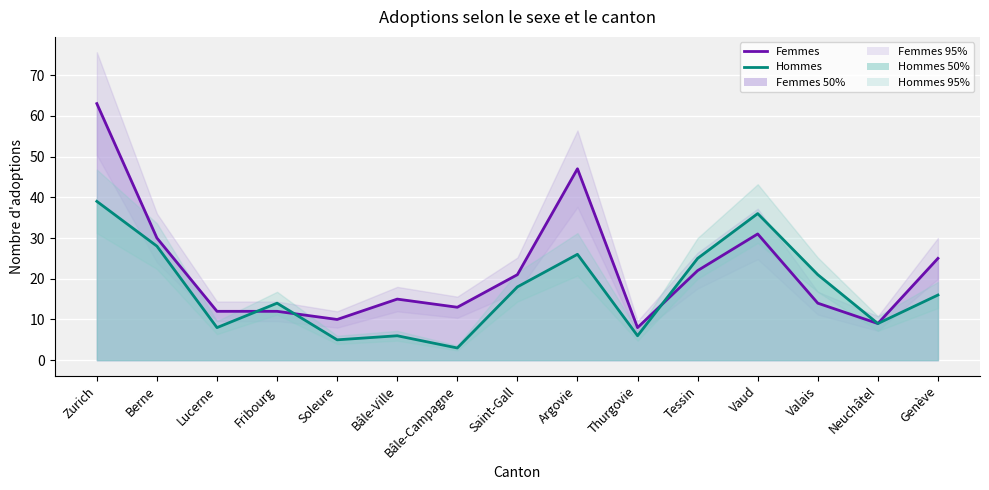

What is the spread (max minus min) of values at Bâle-Ville?

9